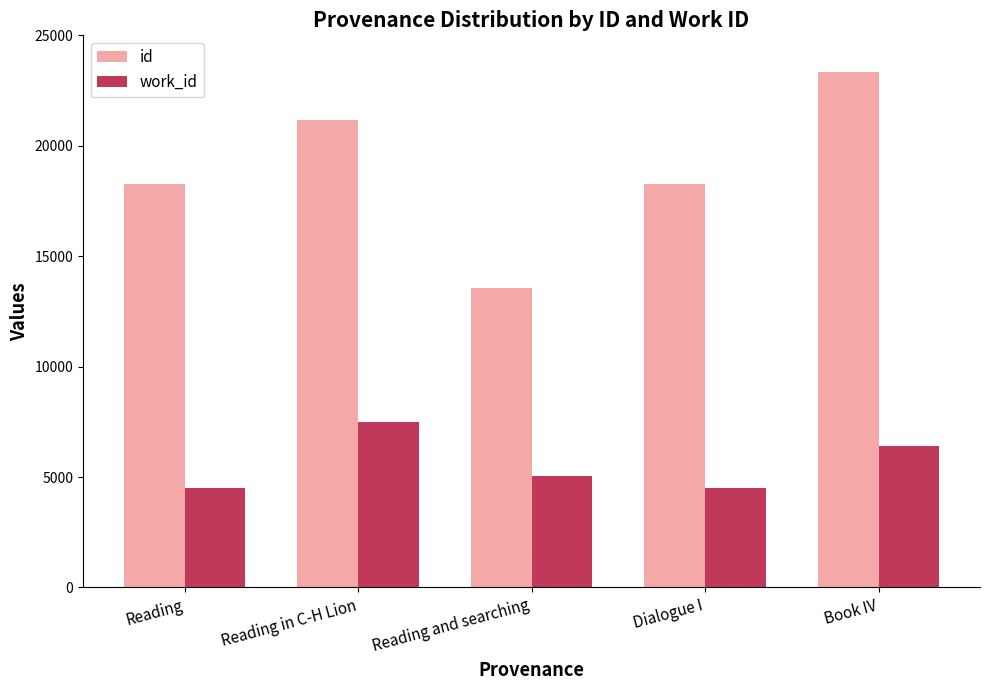

Which series changed the most between Reading and Reading and searching?

id